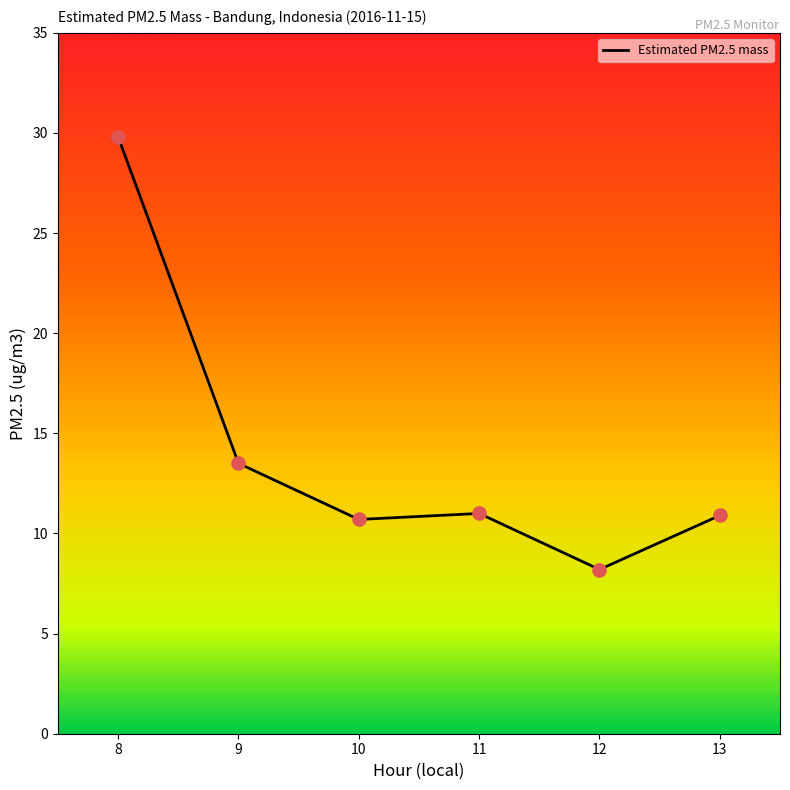

What is the ratio of the value at 10 to the value at 8?

0.4